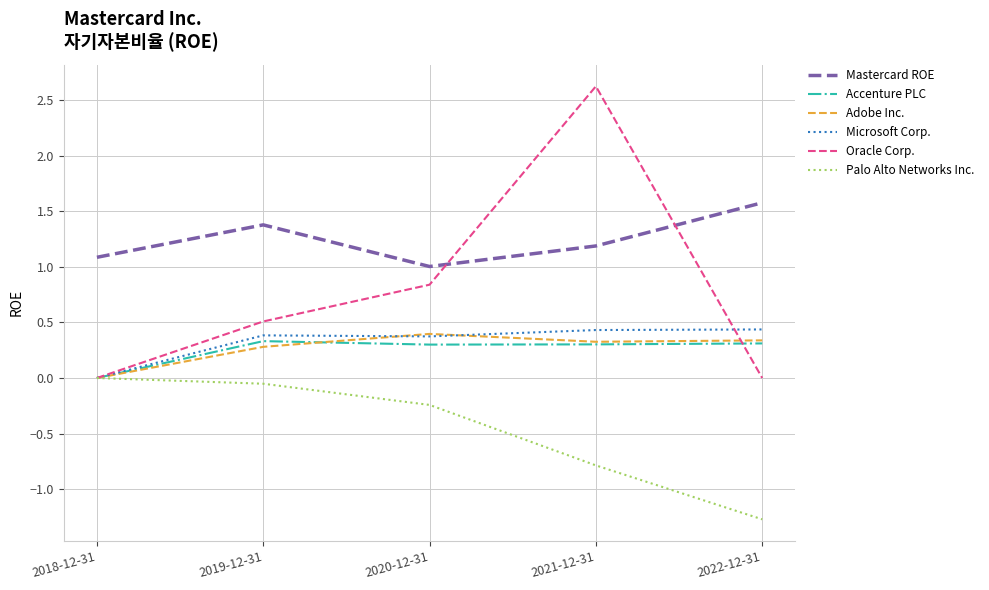

The Mastercard ROE series shows 1.1 at 2022-12-31. True or false?

False